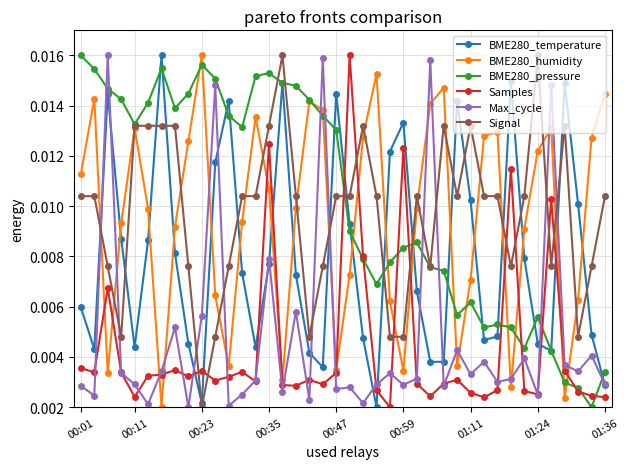

True or false: Max_cycle has more than 0 interior local peaks.

True